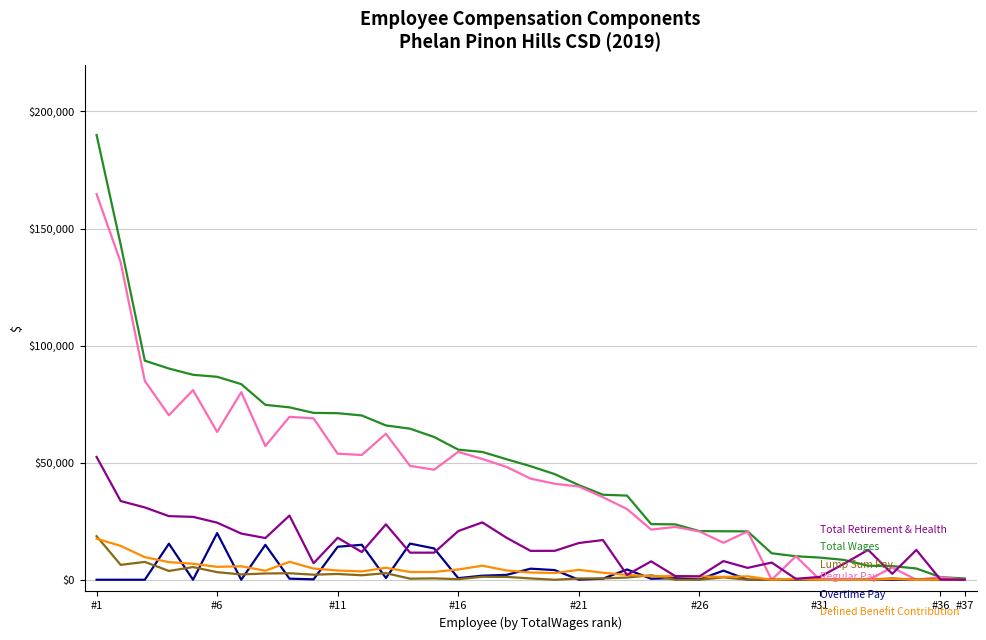

What is the greatest value displayed?

189985